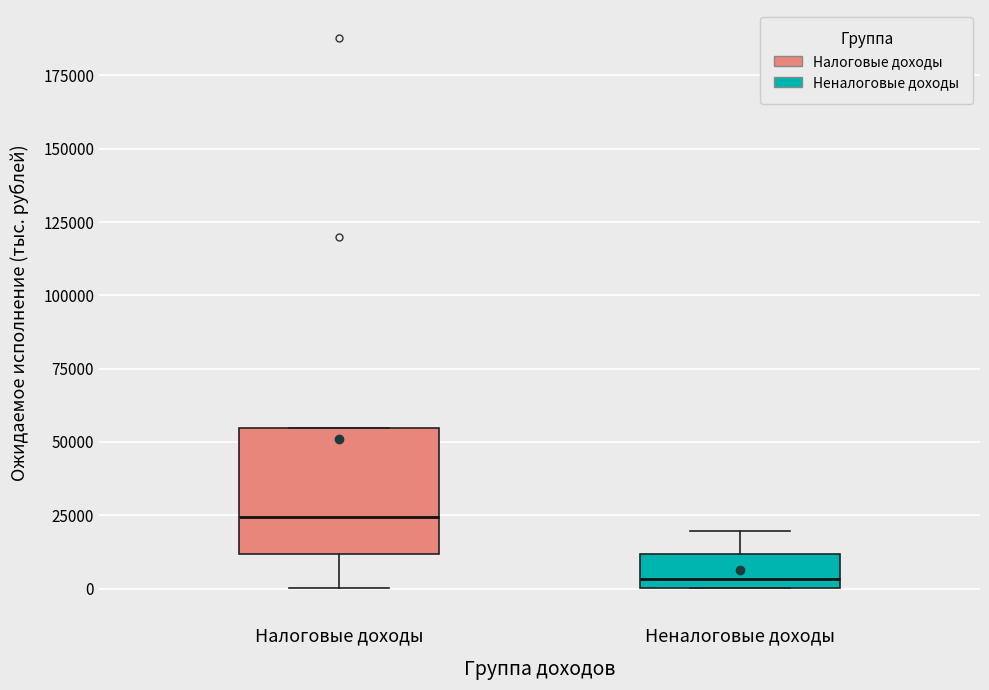

Reading left to right, read every box against the y-axis: the position of its median line, the range the box covers, and the ends of its whiskers. The values are not printed on the chart, so give them approximately, as read against the axis.

Налоговые доходы: median 25000, box 10000 to 55000, whiskers 0 to 55000
Неналоговые доходы: median 5000, box 0 to 10000, whiskers 0 to 20000